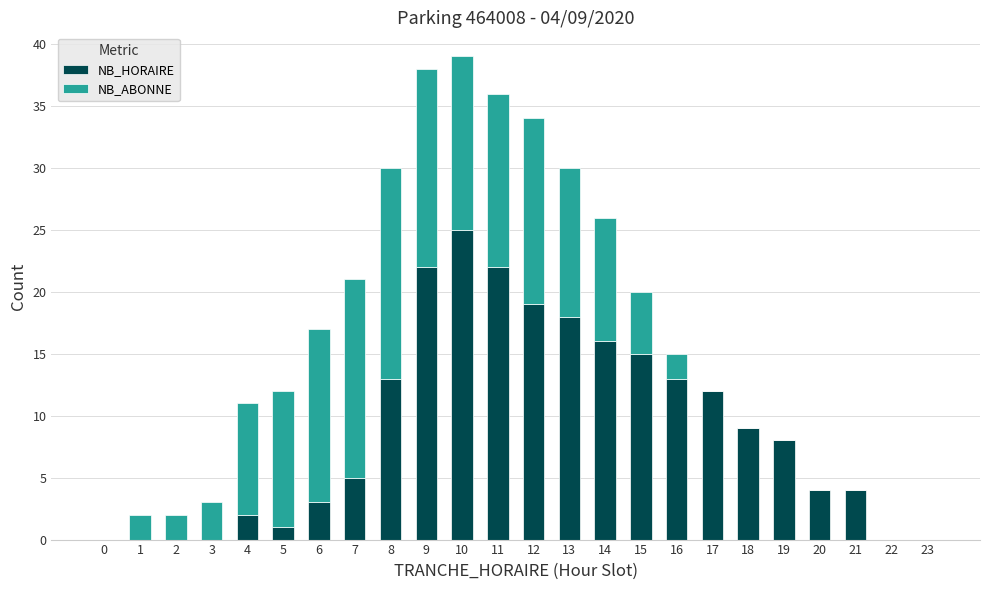

What is the sum of all NB_HORAIRE values?

211